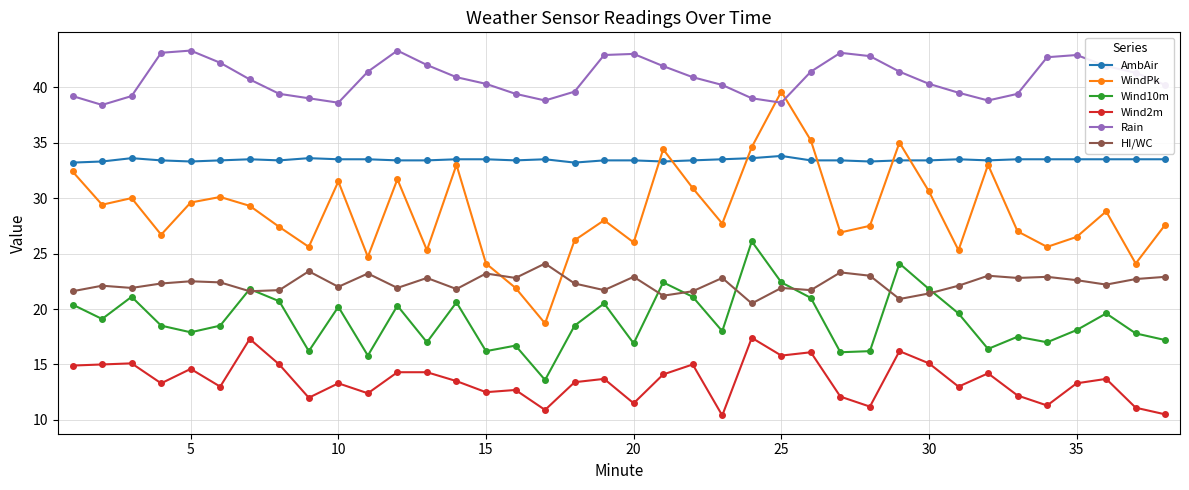

How many interior local valleys does the Rain series have?

5